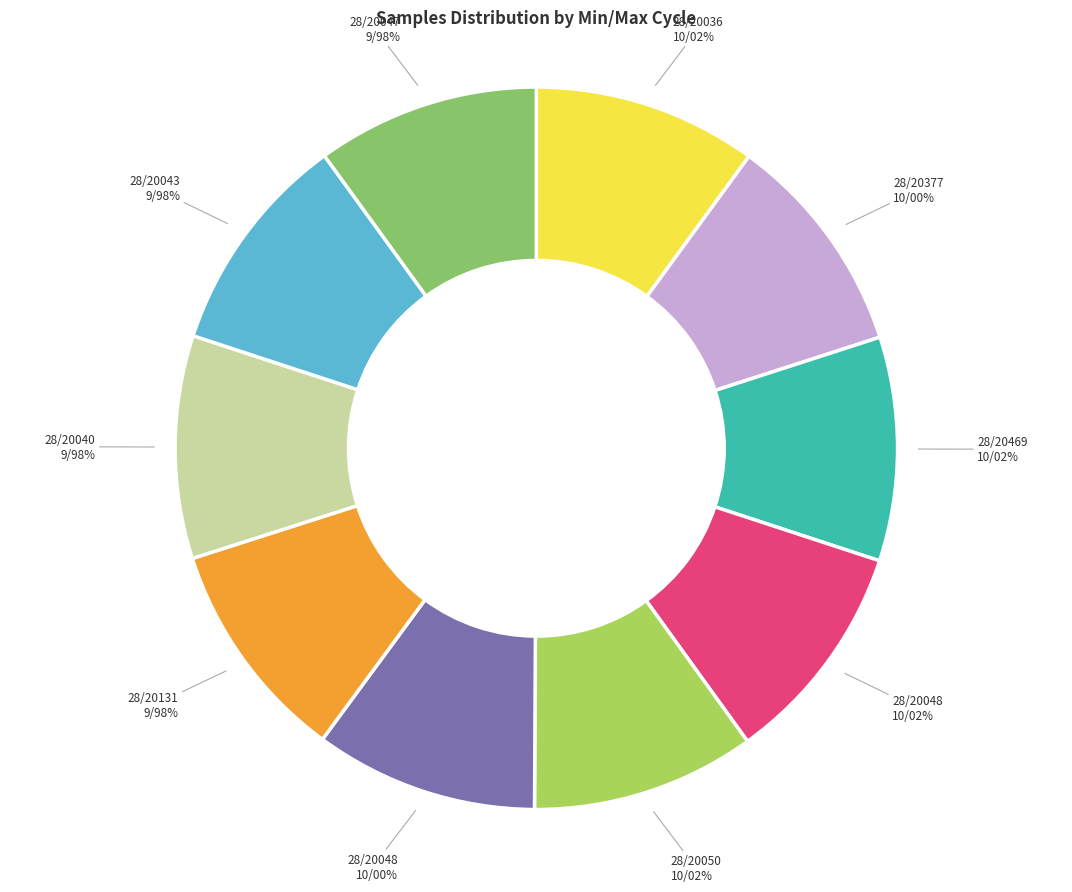

How many segments does this pie chart have?

10